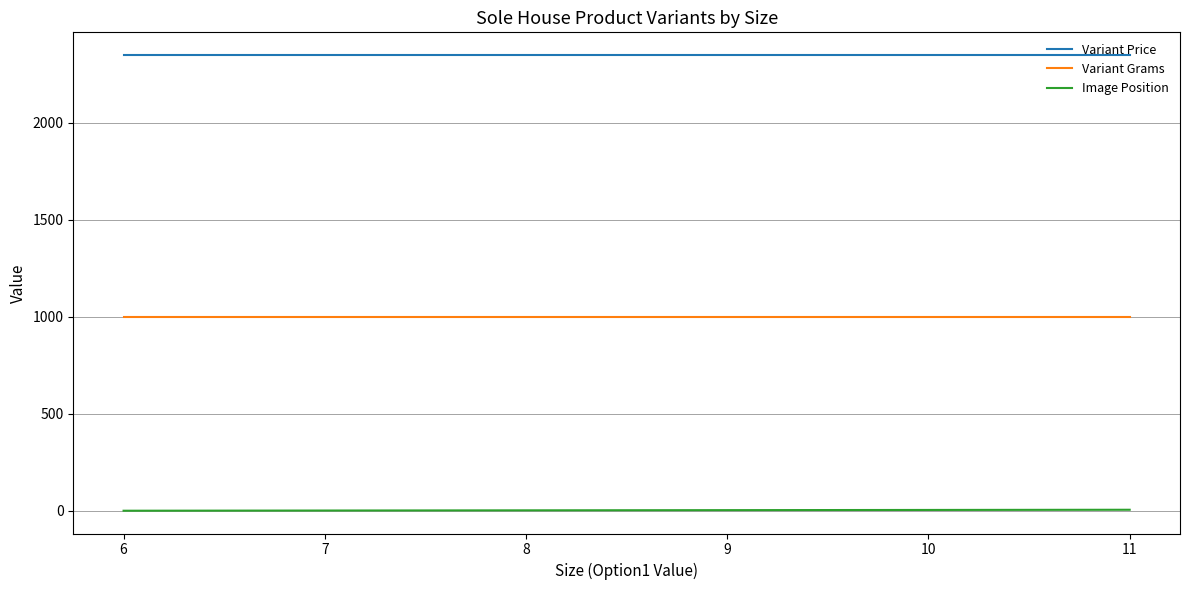

Is the value of Variant Price at 8 greater than the value of Variant Grams at 7?

Yes